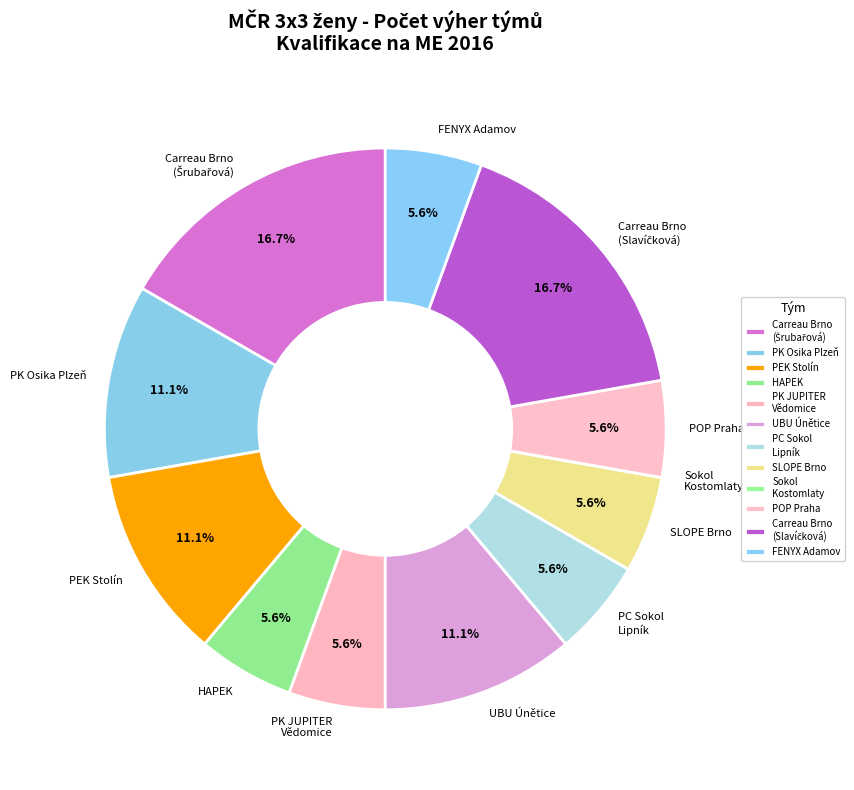

What is the ratio of the value at PEK Stolín to the value at PK Osika Plzeň?

1.0